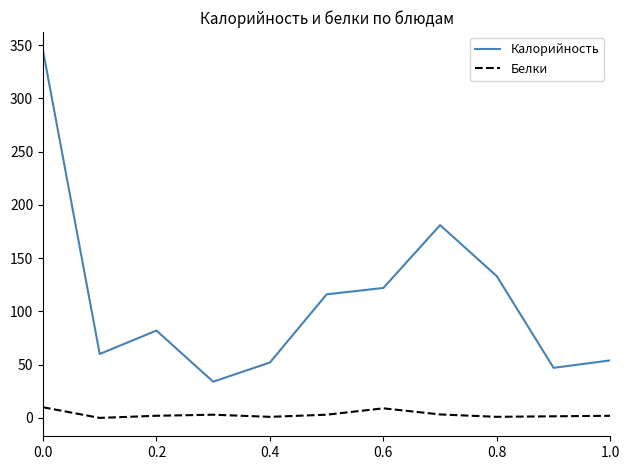

True or false: Калорийность and Белки intersect in this chart.

False